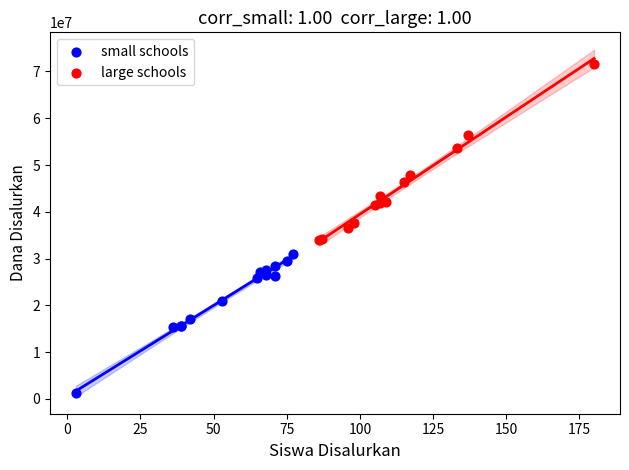

Which series has the widest spread of Y values?

large schools